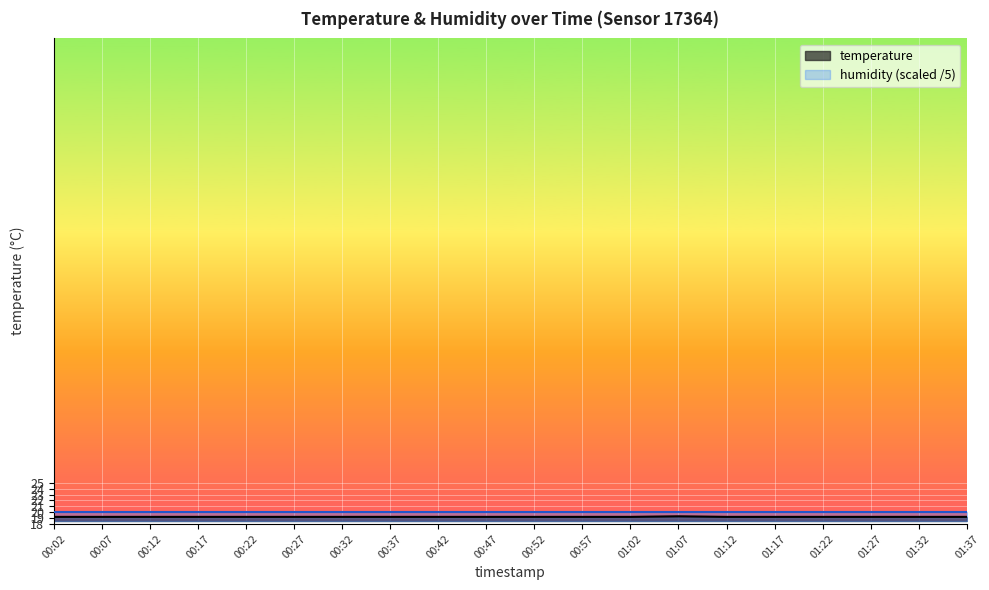

Reading left to right, list all the values displayed in this chart.

19.2	19.2	19.2	19.2	19.2	19.2	19.2	19.2	19.2	19.2	19.2	19.2	19.2	19.3	19.2	19.2	19.2	19.2	19.2	19.2